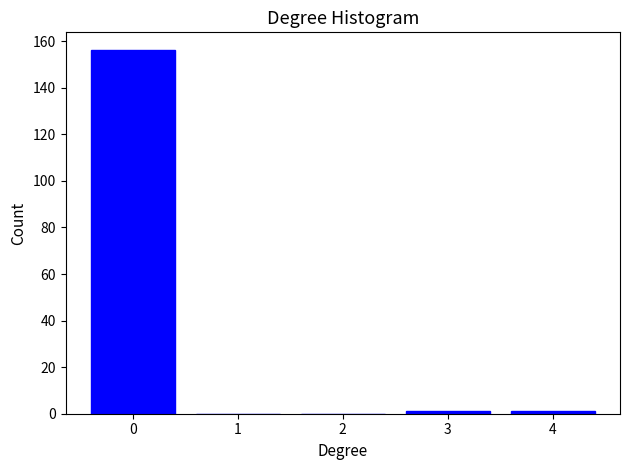

Reading left to right, transcribe all the data shown in this chart.

0=156	1=0	2=0	3=1	4=1